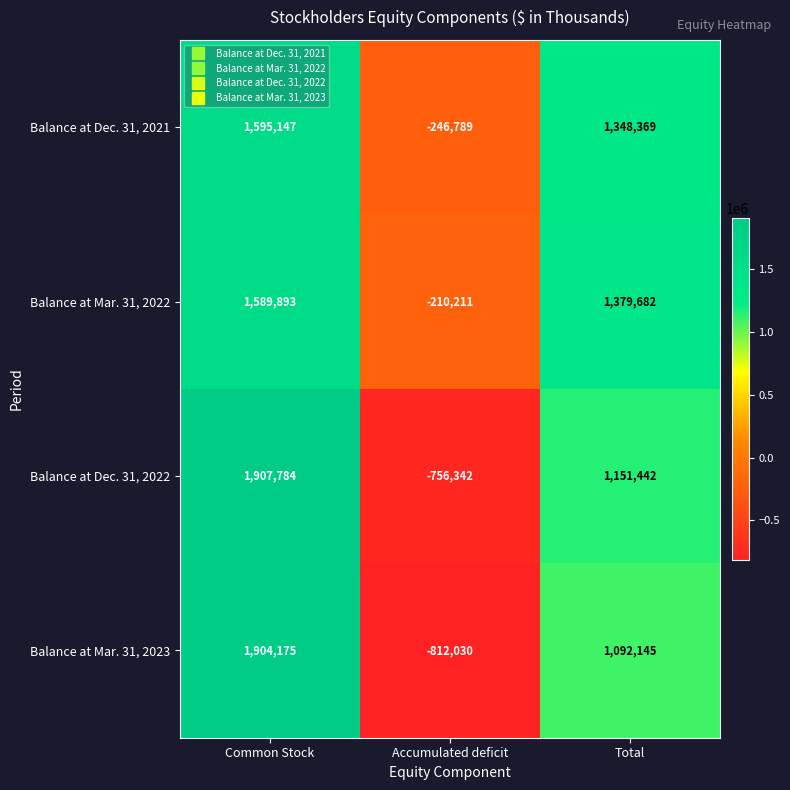

What is the difference between the highest and lowest values at Accumulated deficit?

601819